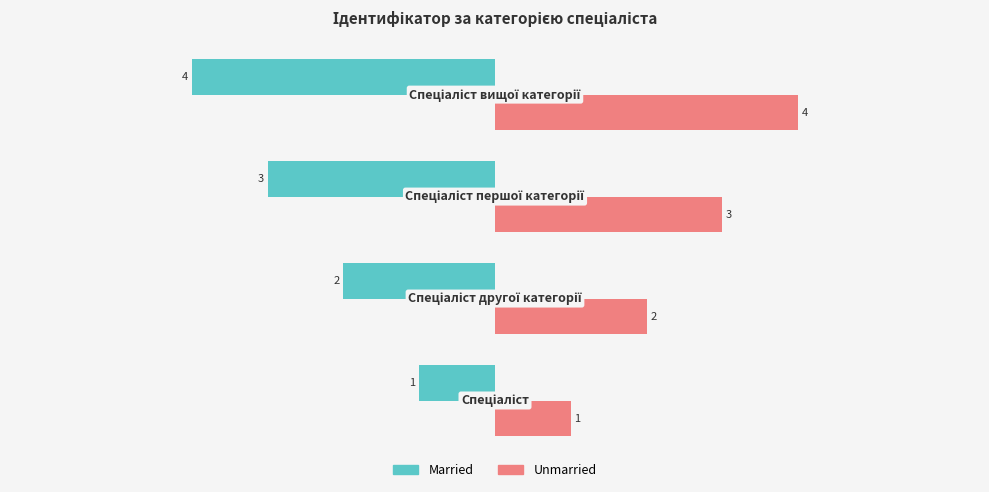

What is the difference between the maximum and minimum values in the Married series?

3